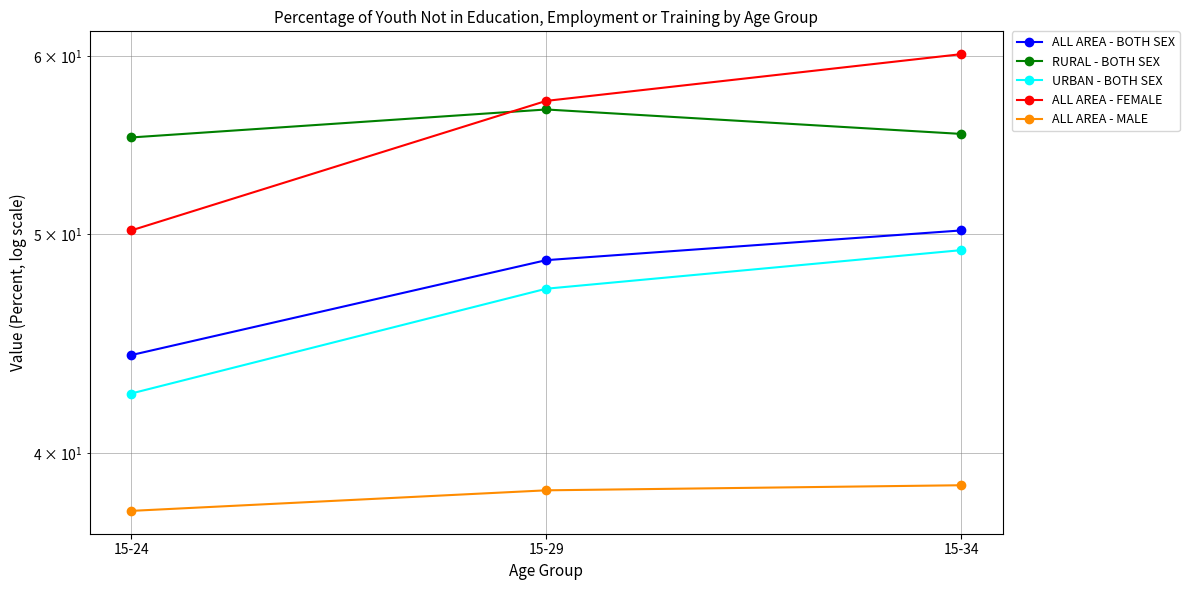

Which series changed the most between 15-24 and 15-29?

ALL AREA - FEMALE